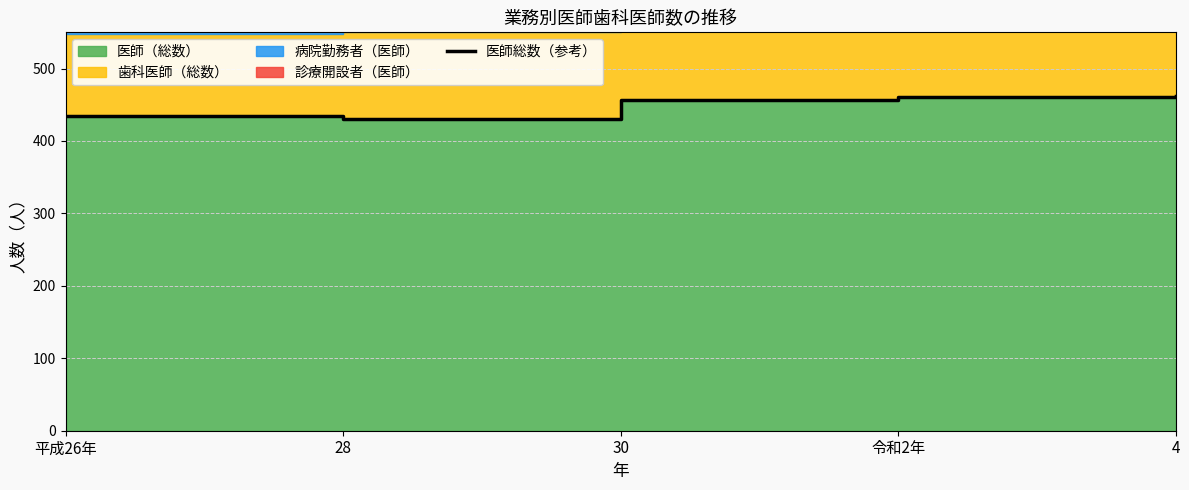

The value at 4 is 198. True or false?

False